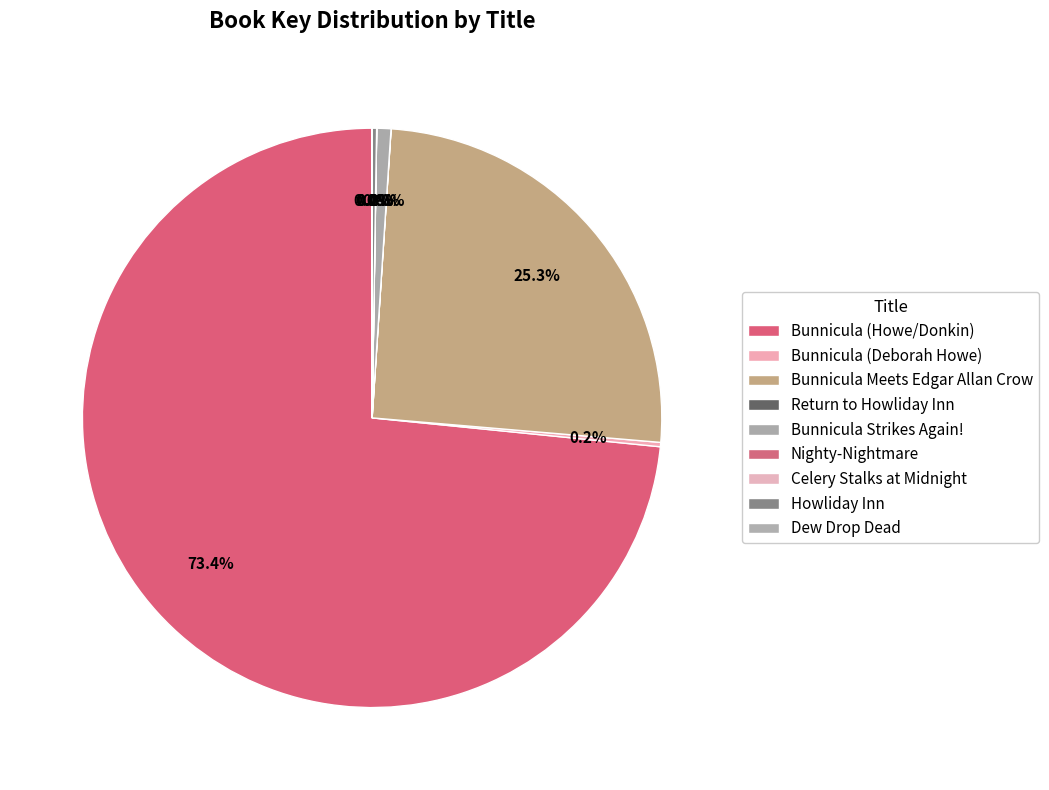

What is the total percentage of Dew Drop Dead and Bunnicula Strikes Again!?

0.8%